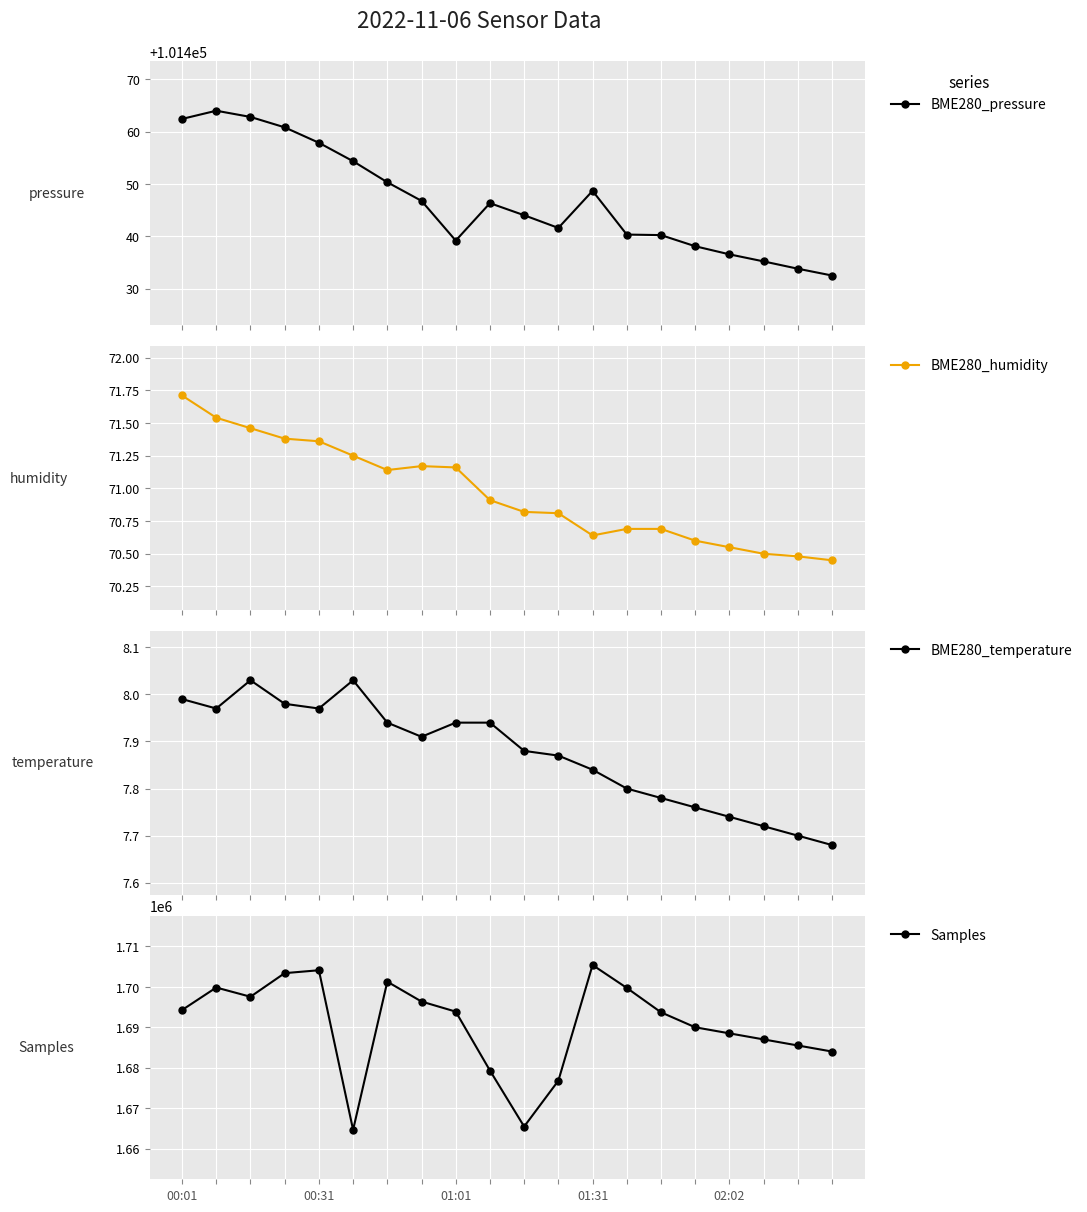

What value does the BME280_pressure series have at 13?

101440.3